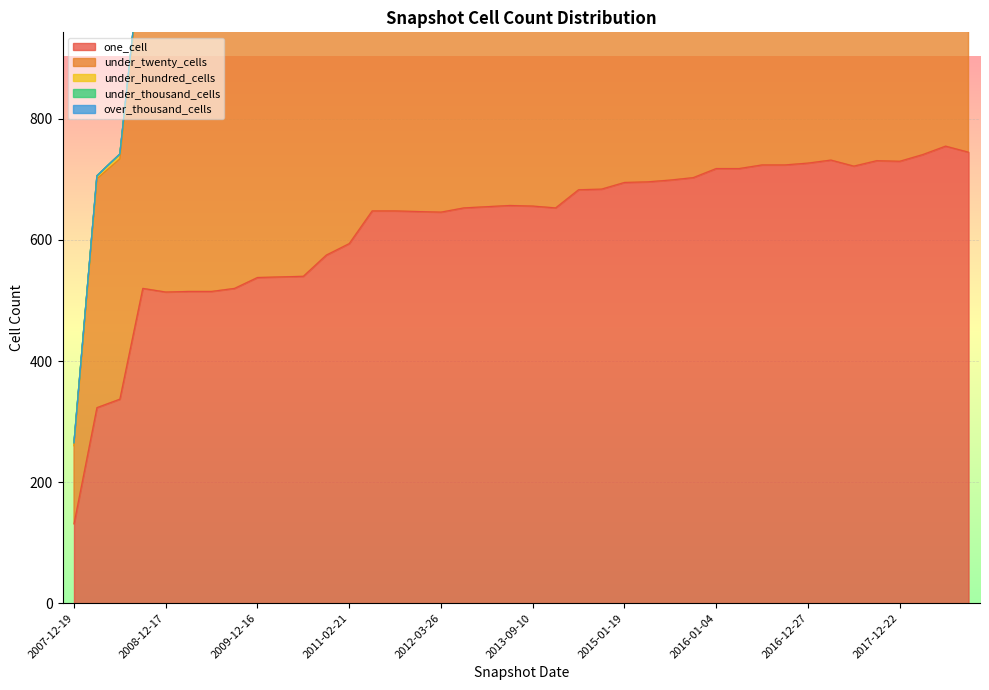

At which label does under_twenty_cells reach its peak?

2018-04-09